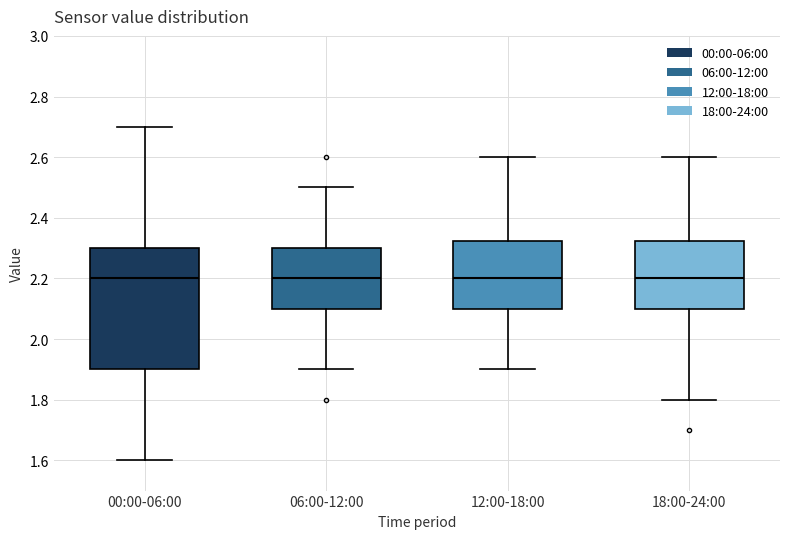

Reading left to right, read every box against the y-axis: the position of its median line, the range the box covers, and the ends of its whiskers. The values are not printed on the chart, so give them approximately, as read against the axis.

00:00-06:00: median 2.20, box 1.90 to 2.30, whiskers 1.60 to 2.70
06:00-12:00: median 2.20, box 2.10 to 2.30, whiskers 1.90 to 2.50
12:00-18:00: median 2.20, box 2.10 to 2.32, whiskers 1.90 to 2.60
18:00-24:00: median 2.20, box 2.10 to 2.32, whiskers 1.80 to 2.60